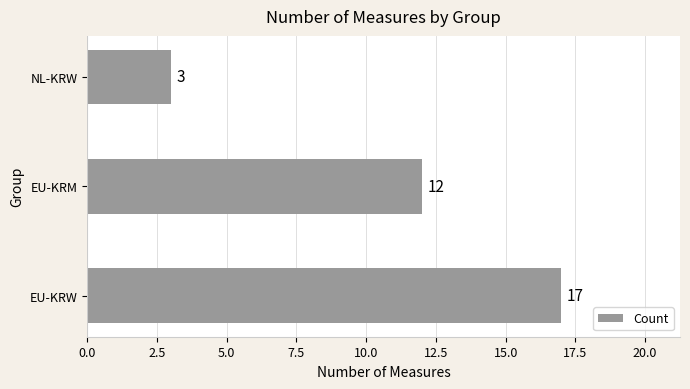

Reading bottom to top, what are all the values shown in this chart?

EU-KRW=17	EU-KRM=12	NL-KRW=3